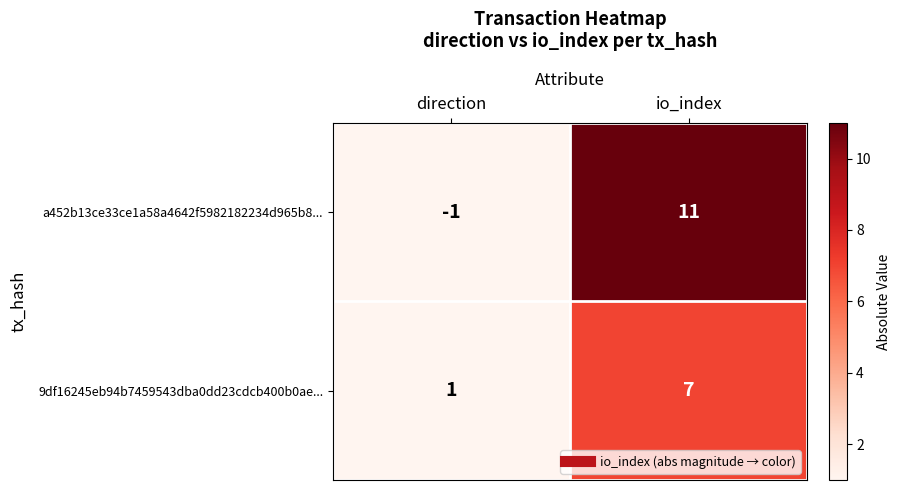

List the series in order of their peak value, lowest first.

9df16245eb94b7459543dba0dd23cdcb400b0ae..., a452b13ce33ce1a58a4642f5982182234d965b8...